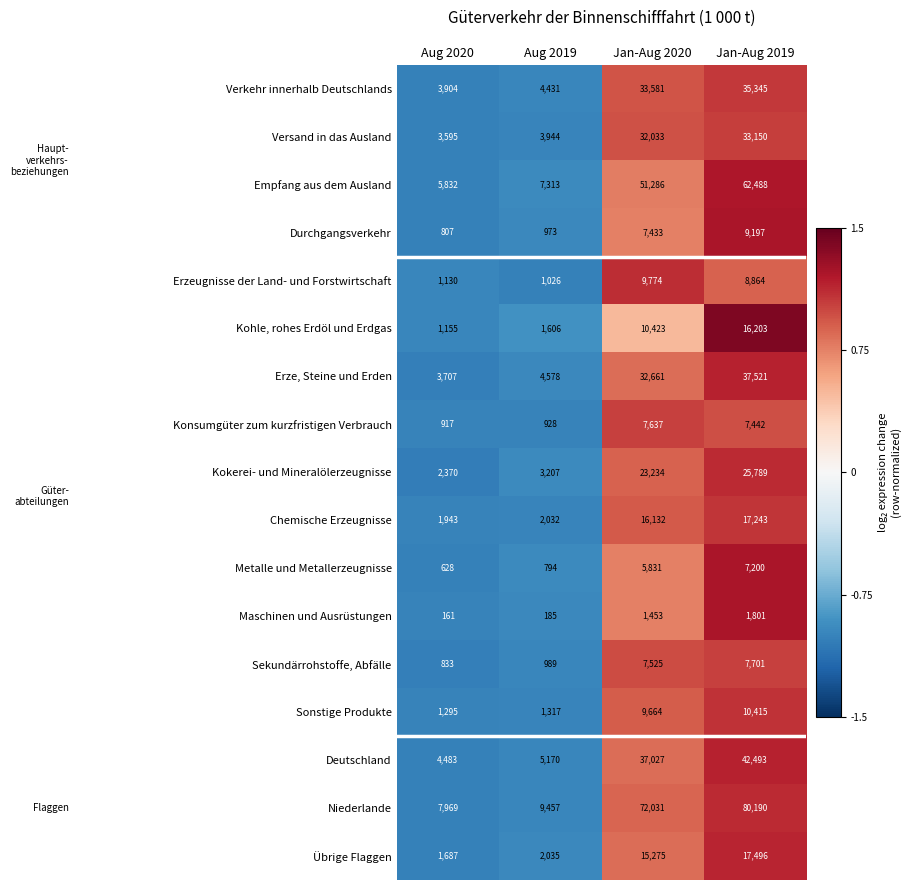

Rank the series by their maximum value, from lowest to highest.

Maschinen und Ausrüstungen, Metalle und Metallerzeugnisse, Konsumgüter zum kurzfristigen Verbrauch, Sekundärrohstoffe, Abfälle, Durchgangsverkehr, Erzeugnisse der Land- und Forstwirtschaft, Sonstige Produkte, Kohle, rohes Erdöl und Erdgas, Chemische Erzeugnisse, Übrige Flaggen, Kokerei- und Mineralölerzeugnisse, Versand in das Ausland, Verkehr innerhalb Deutschlands, Erze, Steine und Erden, Deutschland, Empfang aus dem Ausland, Niederlande